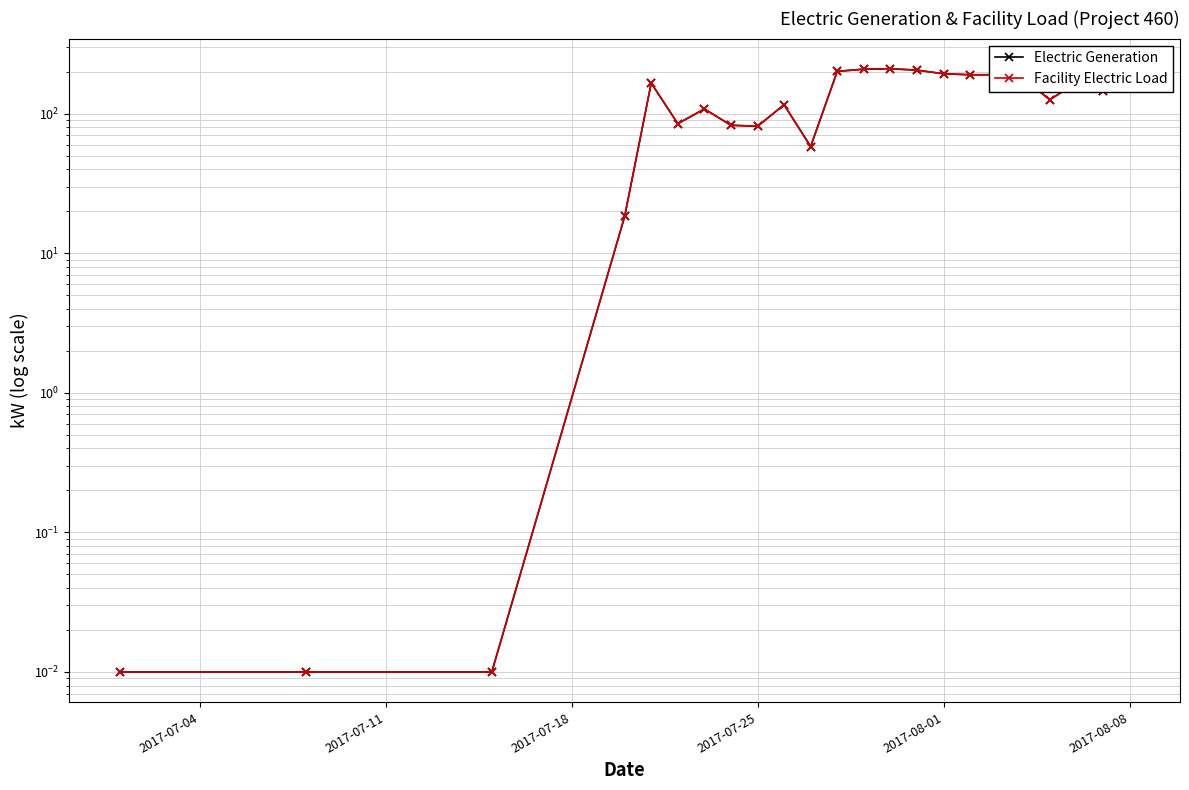

Which series has the largest total across all categories?

Electric Generation